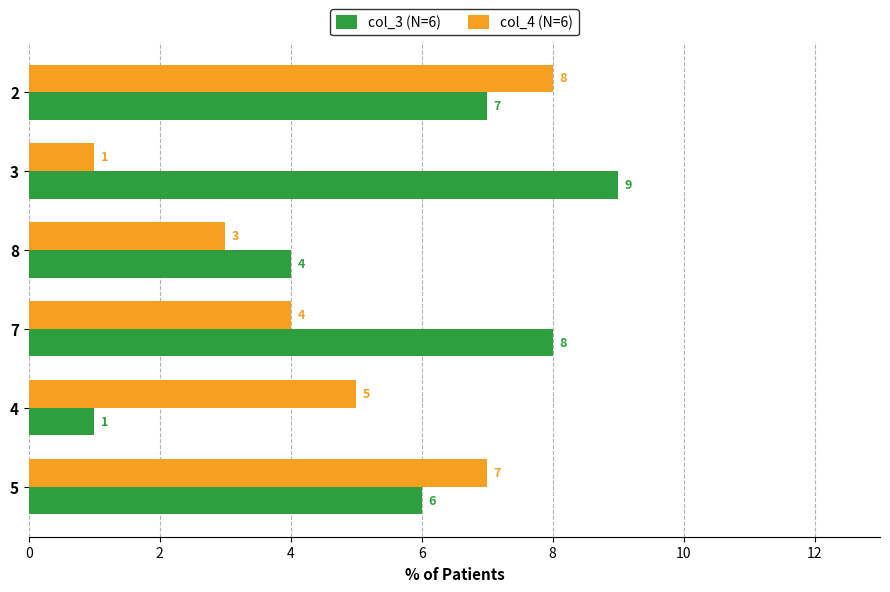

True or false: col_3 (N=6) has a value of 4 at 2.

False